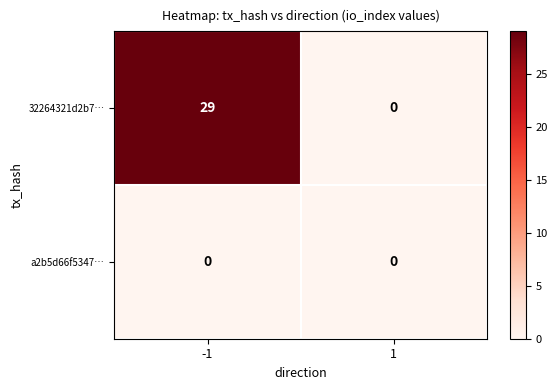

Count the number of categories in the chart.

2